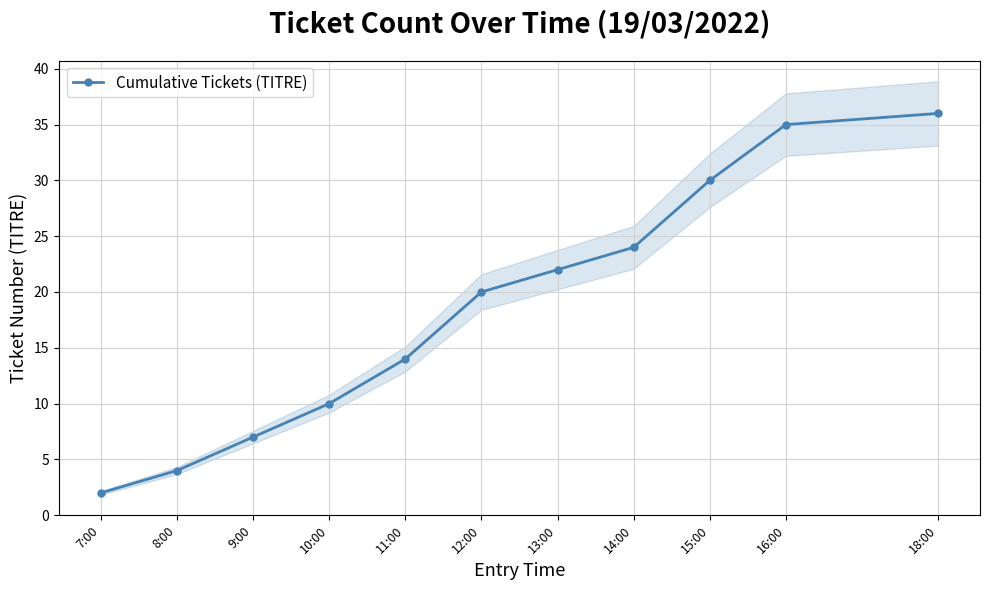

How many lines are shown in the chart?

1